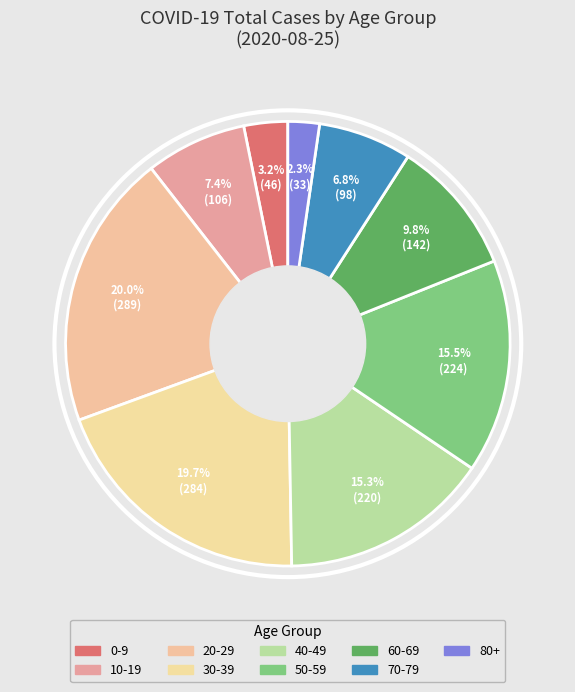

How many slices are in this pie chart?

9